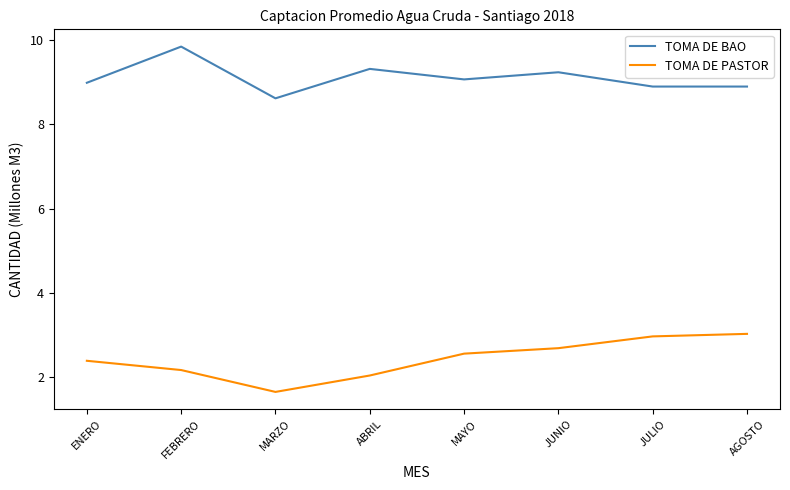

At which label does TOMA DE PASTOR first exceed 2?

ENERO